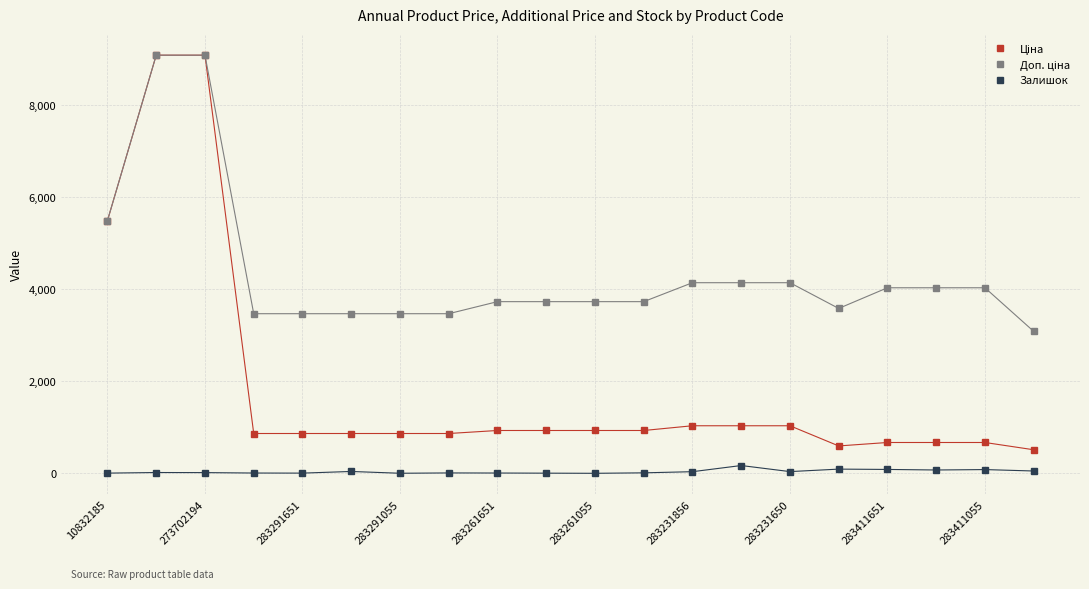

True or false: Залишок has more than 1 points higher than both neighbors.

True